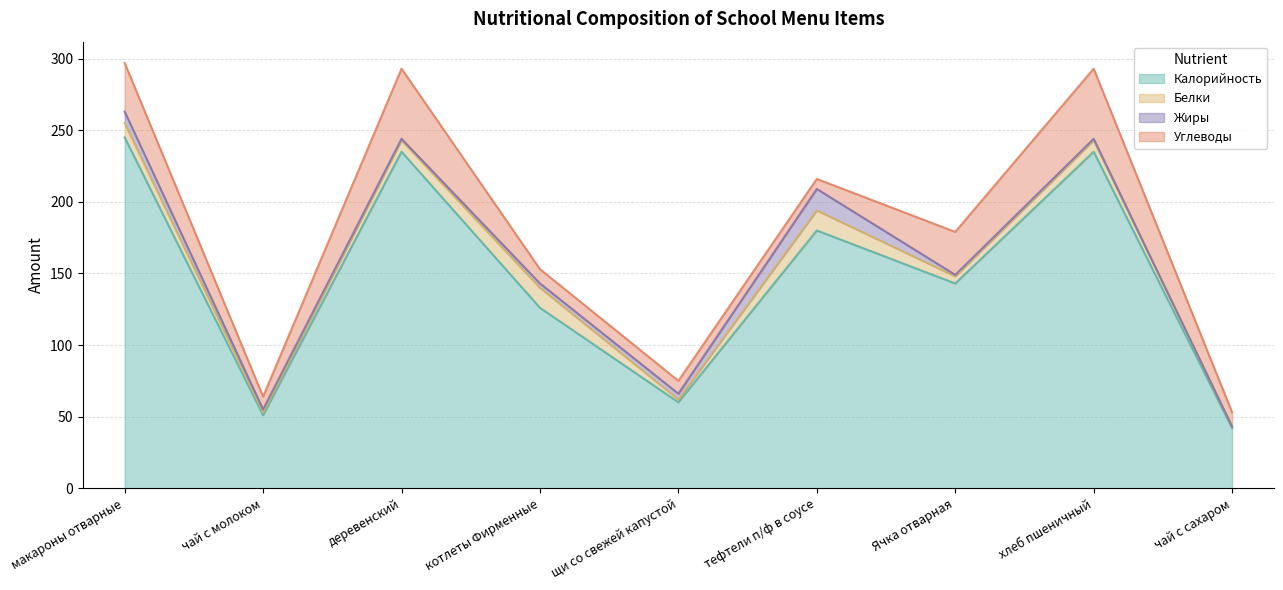

Is it true that Белки equals 5 at Ячка отварная?

True